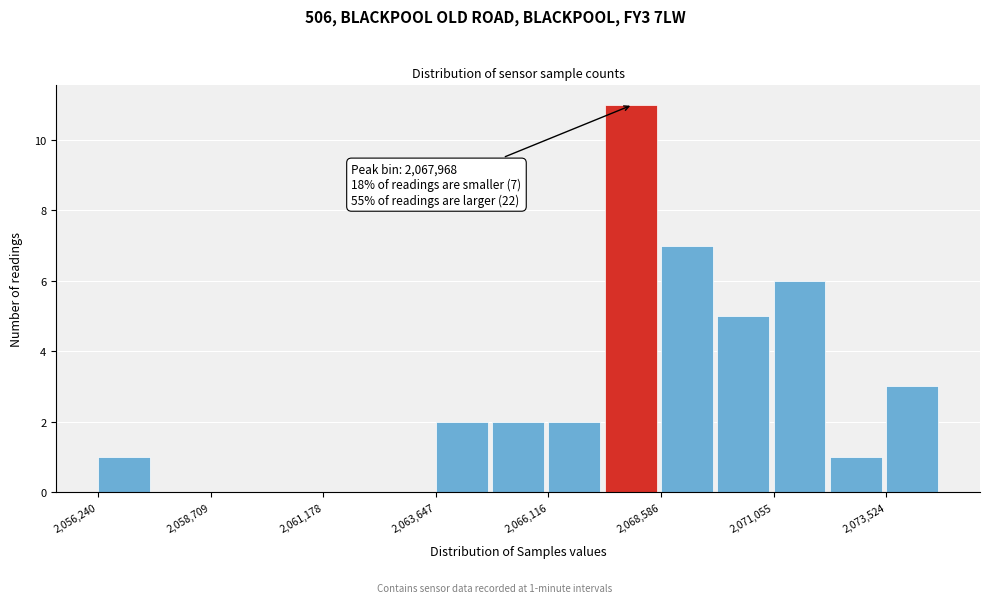

Around what value on the x-axis is the tallest bar? Give the approximate position of its centre, as read against the axis.

2068000